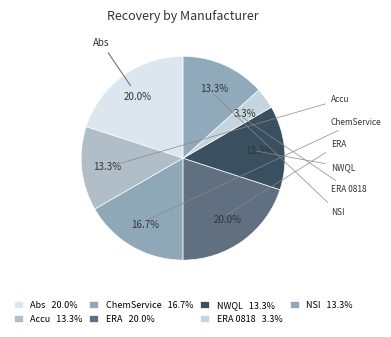

How many slices are in this pie chart?

7